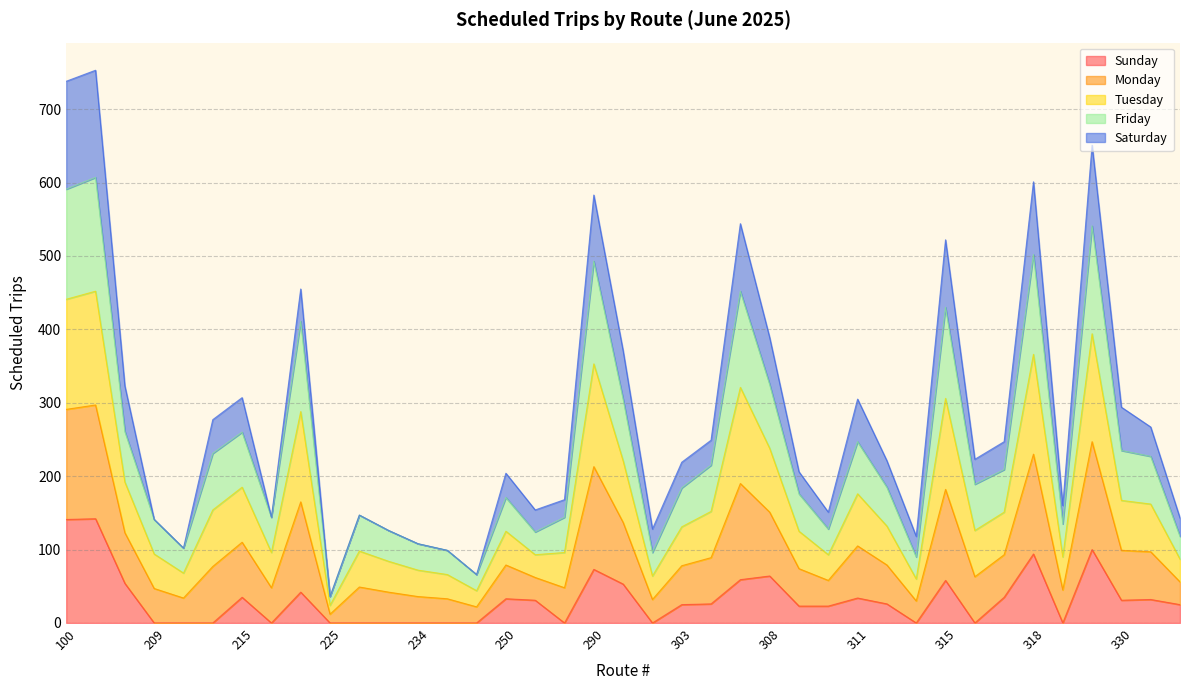

Where is the first local maximum for Friday?

101